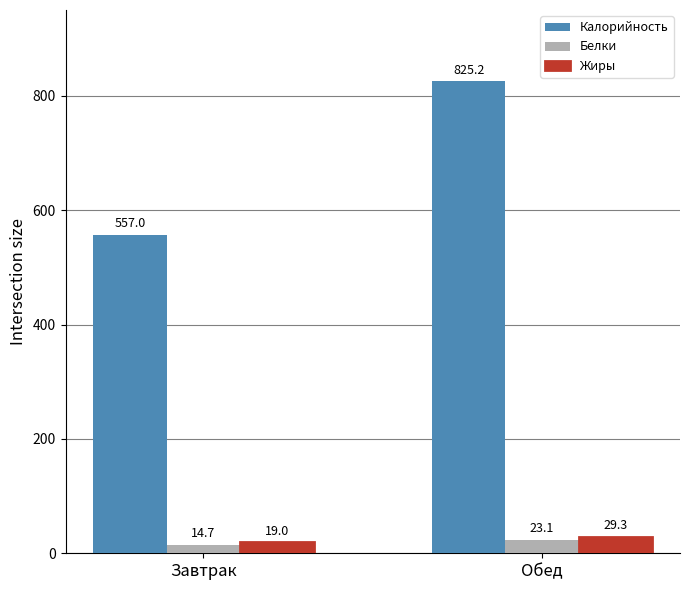

What is the greatest value displayed?

825.2